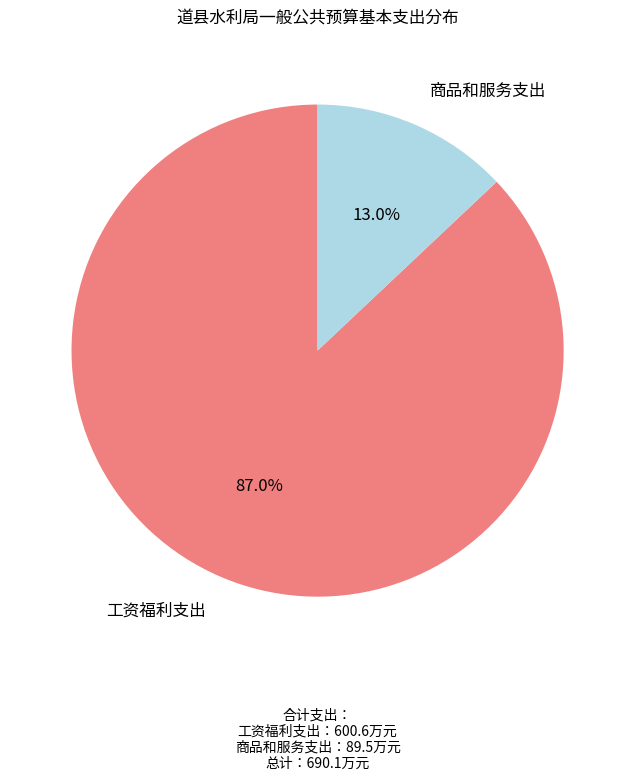

Is there a majority slice in this chart?

Yes